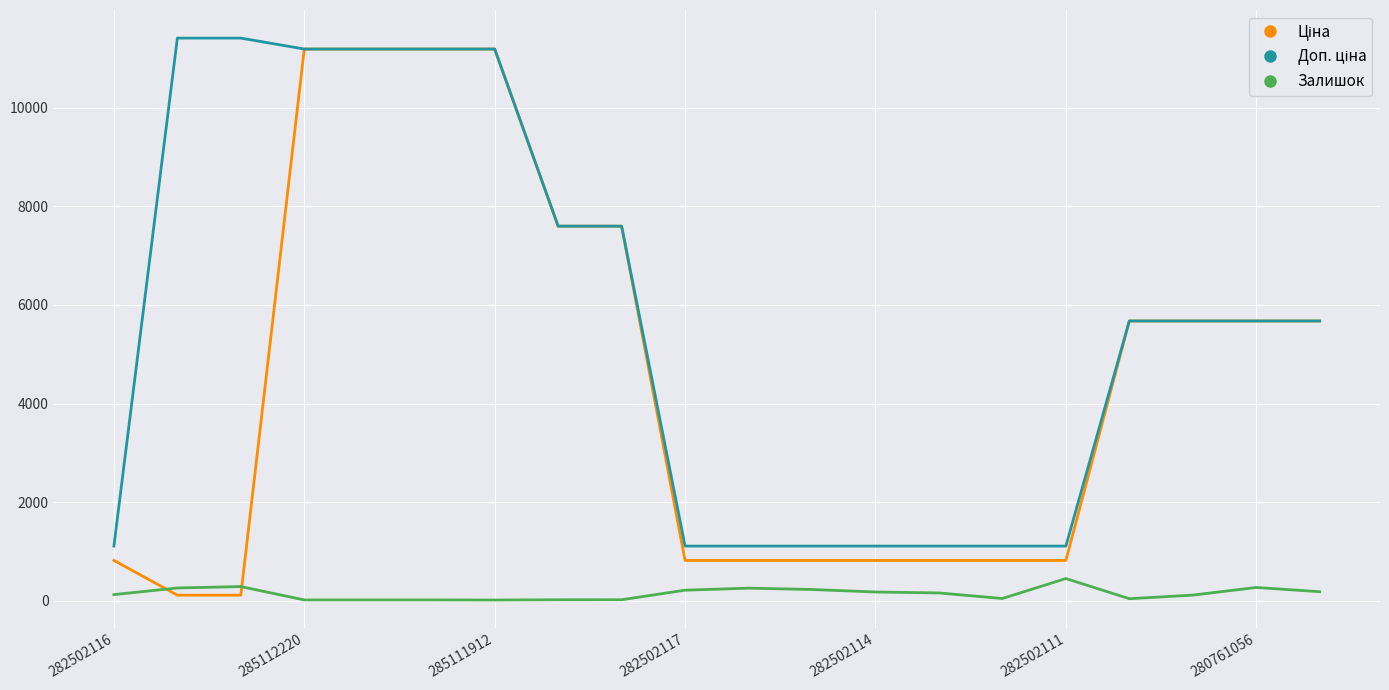

What is the maximum value for Залишок?

451.0